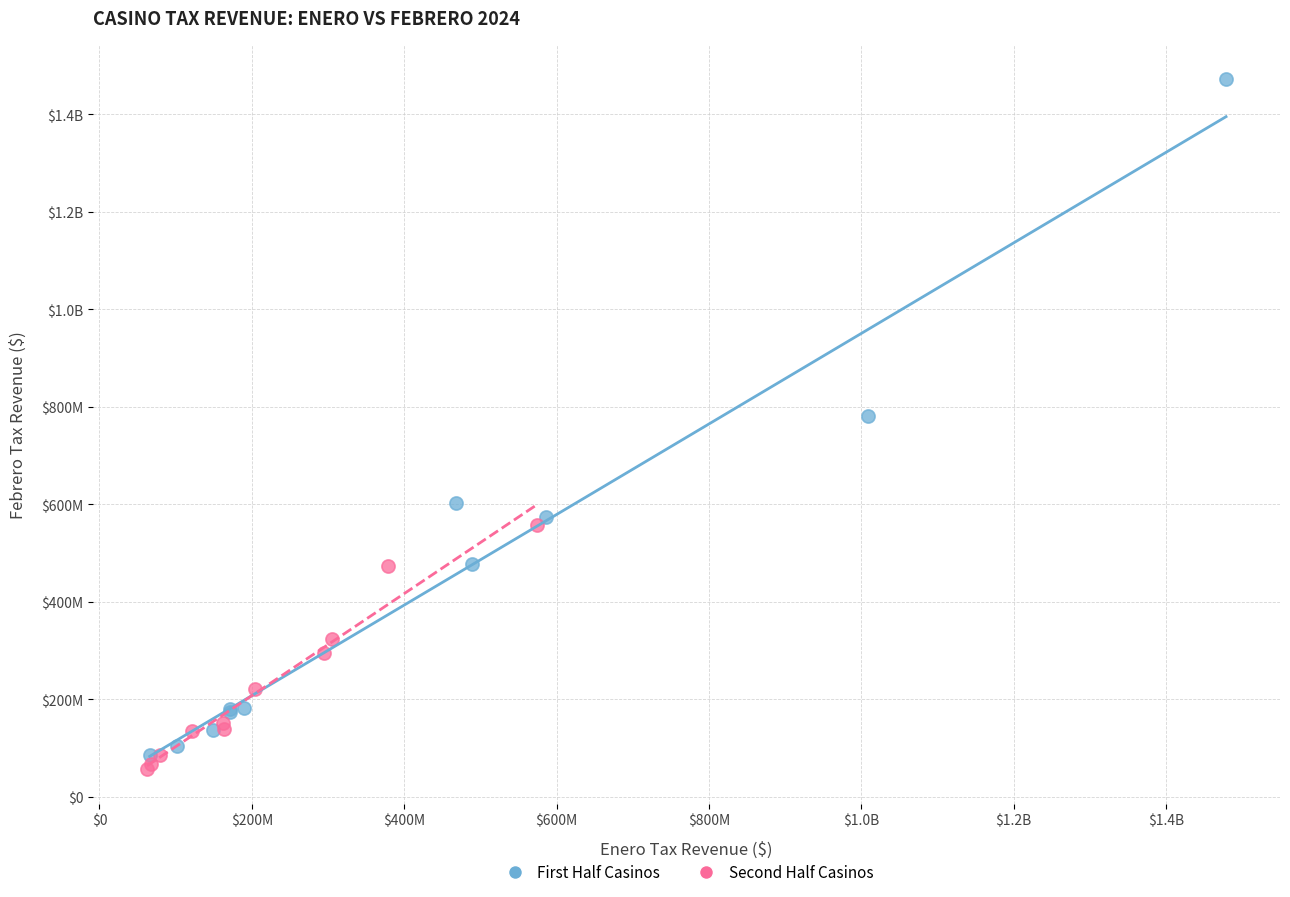

What are all the series names shown in the legend?

First Half Casinos, Second Half Casinos